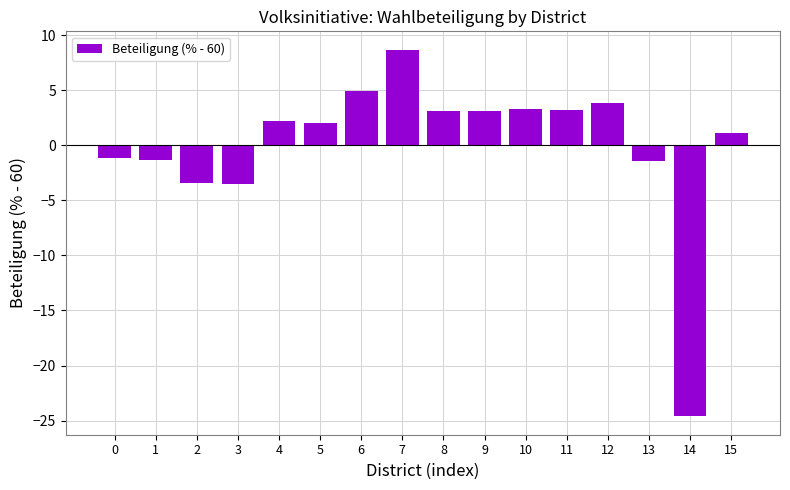

Count the number of data series in this chart.

1